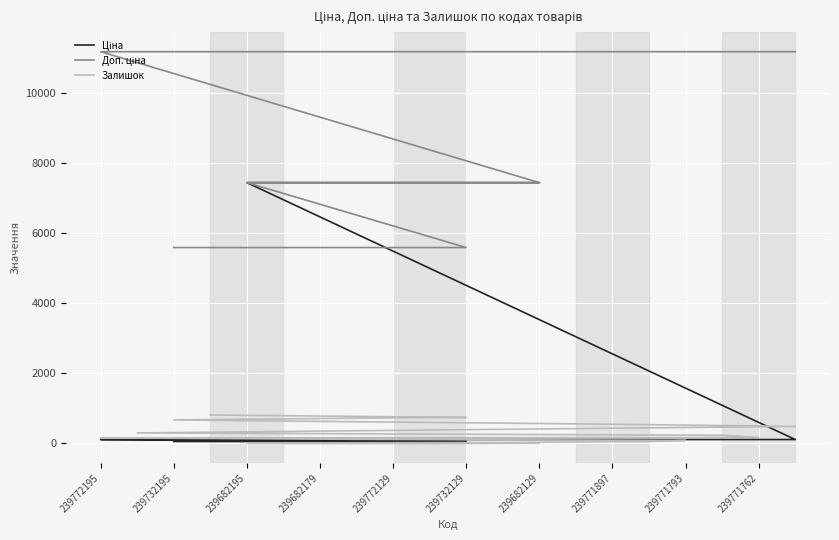

What is the greatest value displayed?

11169.0